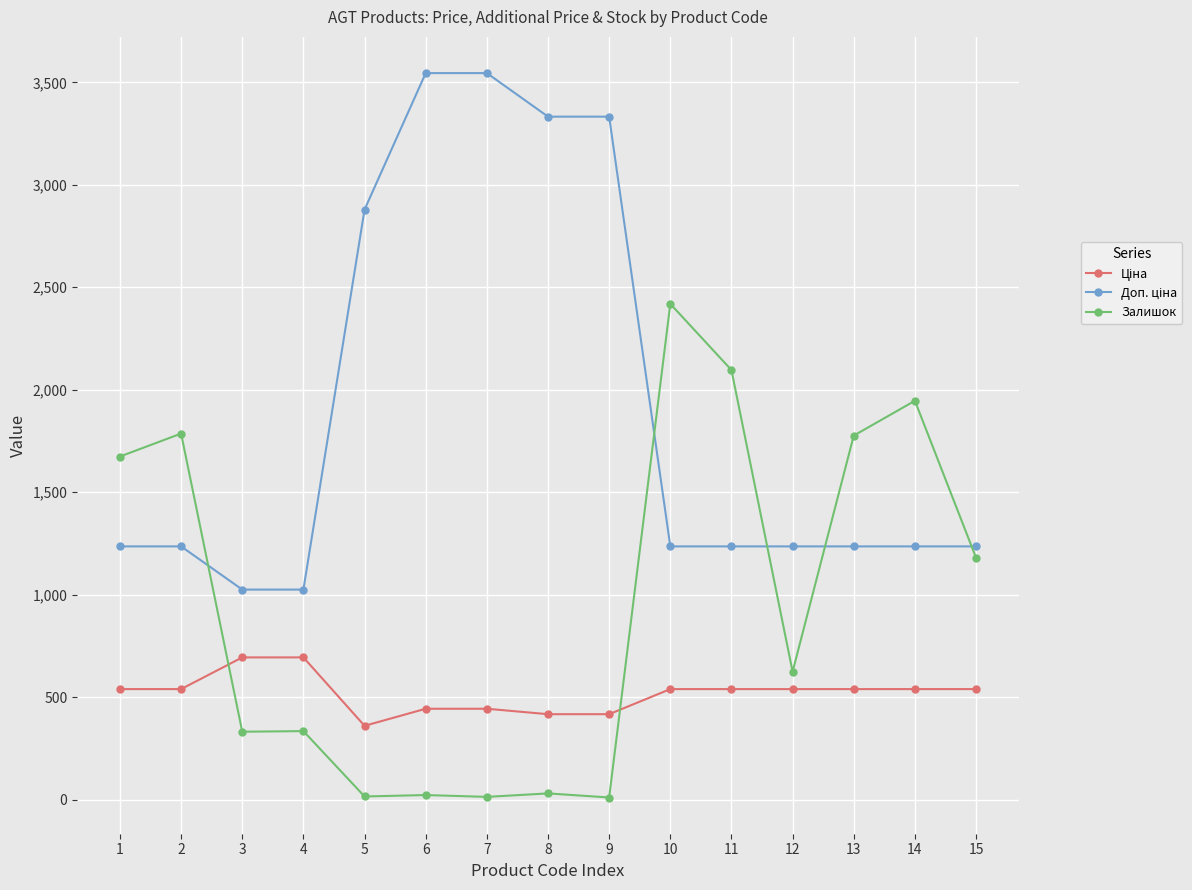

What is the sum of all Залишок values?

14256.0